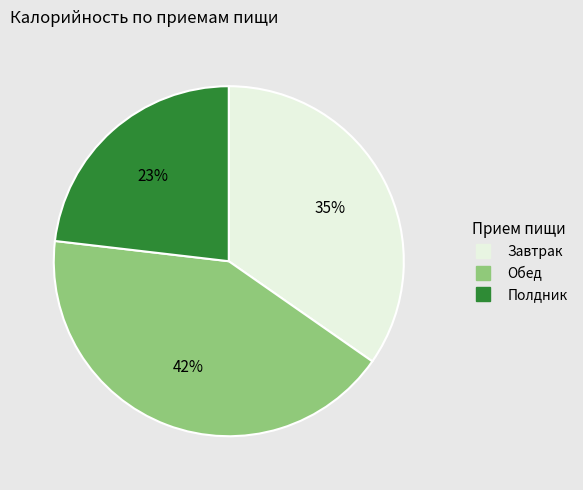

Which has a higher value, Обед or Завтрак?

Обед